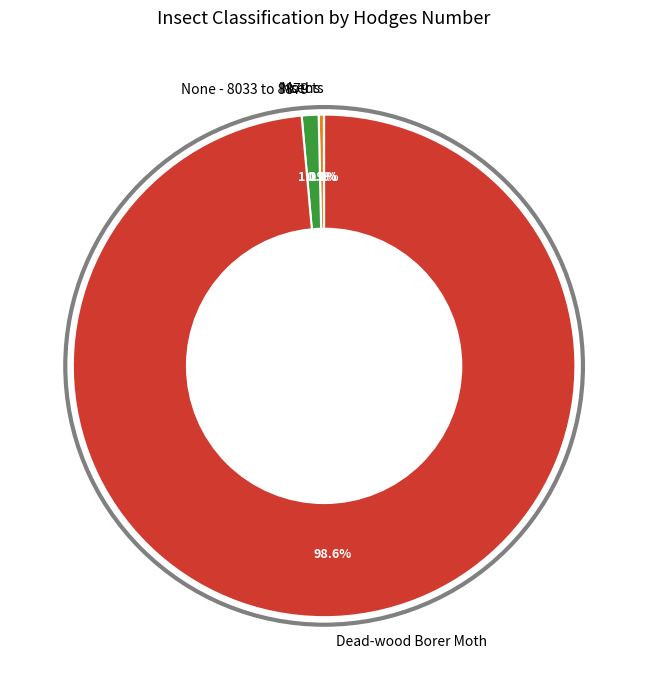

To the nearest percent, what is the combined percentage of Moths and None - 8033 to 8879?

1%